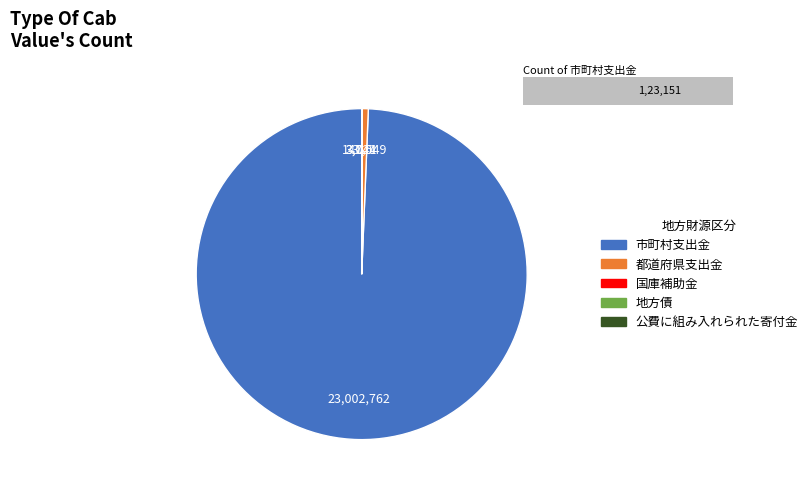

Count the number of slices in the pie.

5